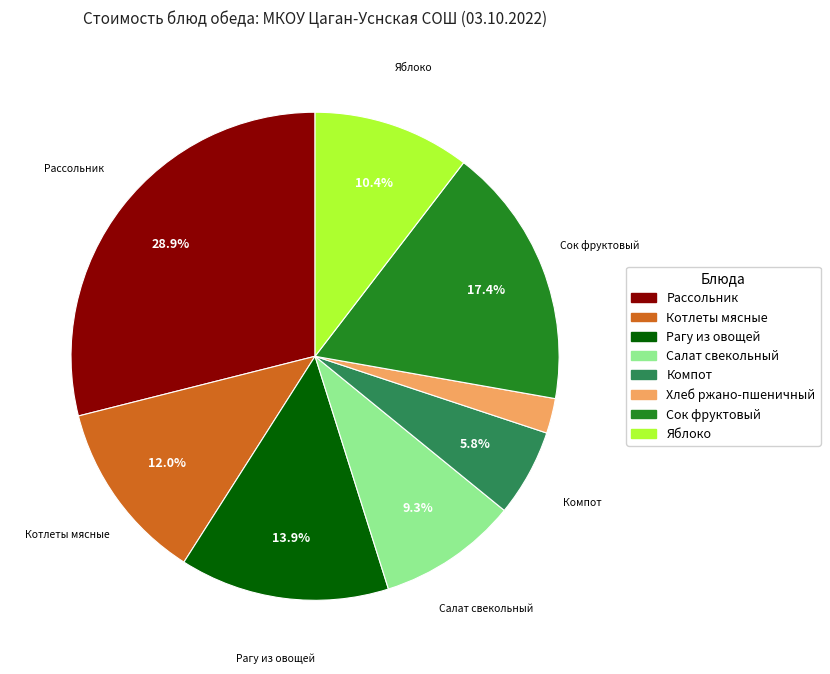

Combined, do Компот and Салат свекольный account for over 50%?

No